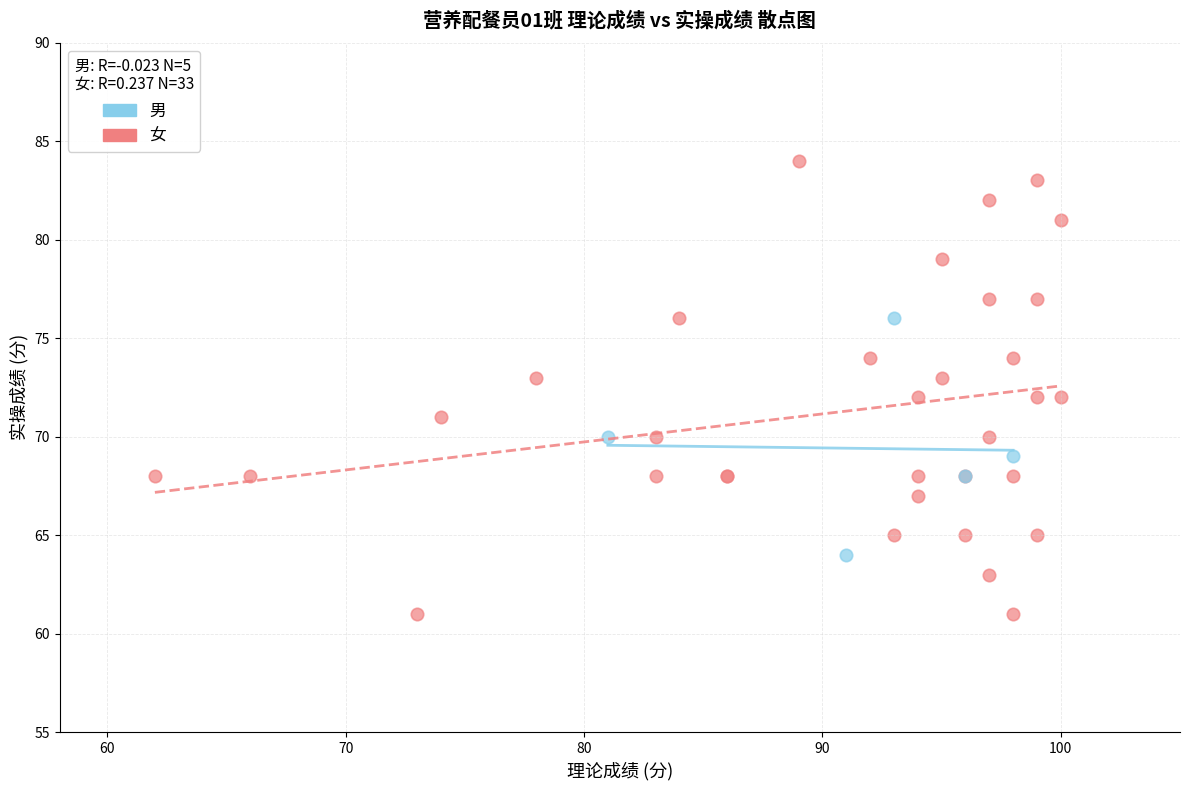

Which series reaches the minimum Y coordinate?

女